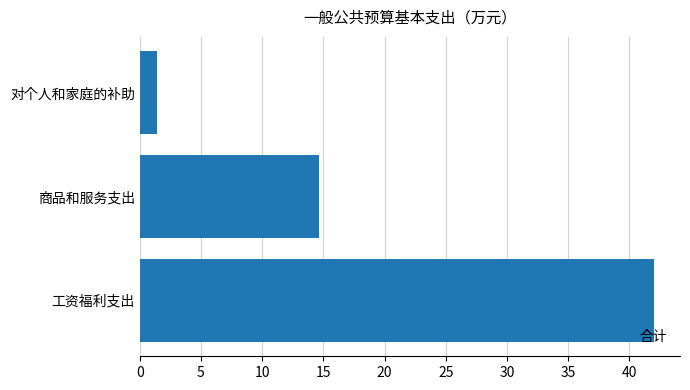

What is the change in value from 商品和服务支出 to 对个人和家庭的补助?

-13.2